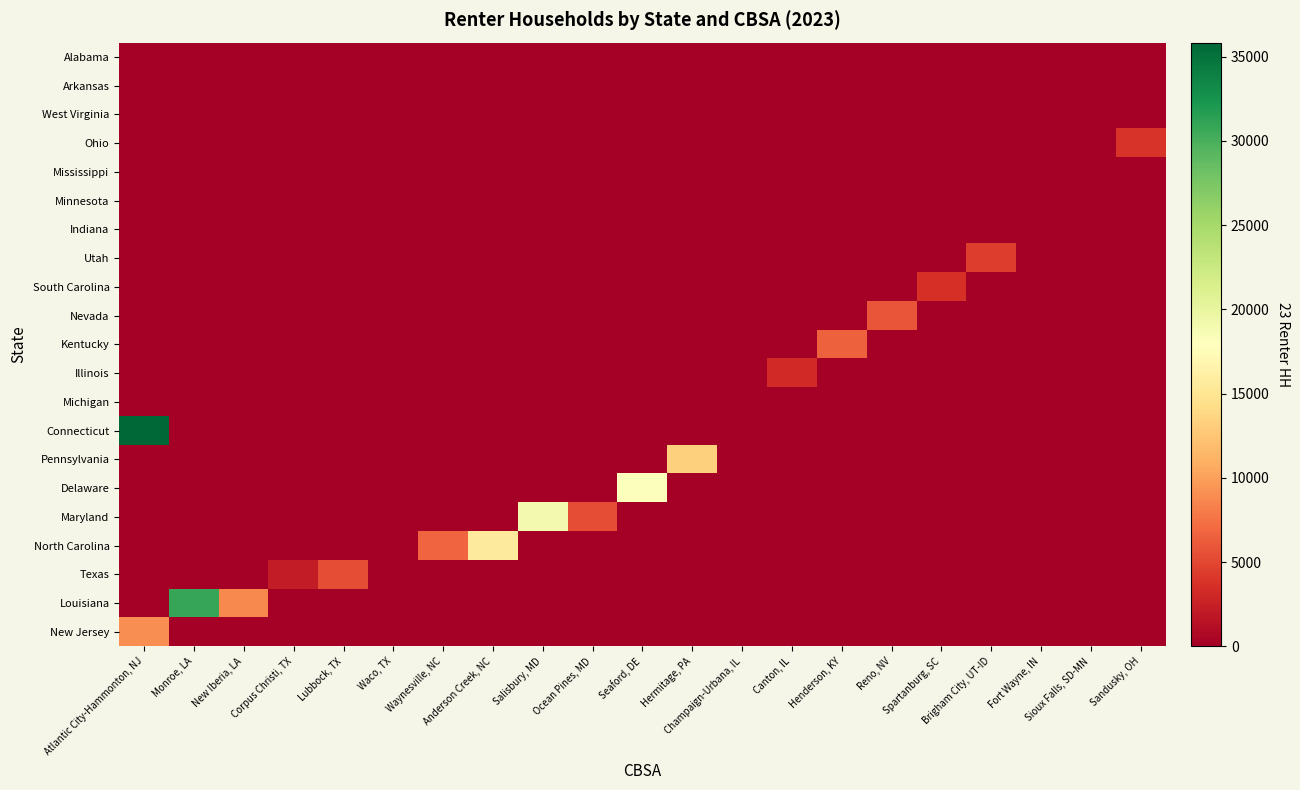

Reading left to right, transcribe all the data shown in this chart.

New Jersey: Atlantic City-Hammonton, NJ=8961	Monroe, LA=0	New Iberia, LA=0	Corpus Christi, TX=0	Lubbock, TX=0	Waco, TX=0	Waynesville, NC=0	Anderson Creek, NC=0	Salisbury, MD=0	Ocean Pines, MD=0	Seaford, DE=0	Hermitage, PA=0	Champaign-Urbana, IL=0	Canton, IL=0	Henderson, KY=0	Reno, NV=0	Spartanburg, SC=0	Brigham City, UT-ID=0	Fort Wayne, IN=0	Sioux Falls, SD-MN=0	Sandusky, OH=0
Louisiana: Atlantic City-Hammonton, NJ=0	Monroe, LA=30915	New Iberia, LA=8719	Corpus Christi, TX=0	Lubbock, TX=0	Waco, TX=0	Waynesville, NC=0	Anderson Creek, NC=0	Salisbury, MD=0	Ocean Pines, MD=0	Seaford, DE=0	Hermitage, PA=0	Champaign-Urbana, IL=0	Canton, IL=0	Henderson, KY=0	Reno, NV=0	Spartanburg, SC=0	Brigham City, UT-ID=0	Fort Wayne, IN=0	Sioux Falls, SD-MN=0	Sandusky, OH=0
Texas: Atlantic City-Hammonton, NJ=0	Monroe, LA=0	New Iberia, LA=0	Corpus Christi, TX=2184	Lubbock, TX=5331	Waco, TX=0	Waynesville, NC=0	Anderson Creek, NC=0	Salisbury, MD=0	Ocean Pines, MD=0	Seaford, DE=0	Hermitage, PA=0	Champaign-Urbana, IL=0	Canton, IL=0	Henderson, KY=0	Reno, NV=0	Spartanburg, SC=0	Brigham City, UT-ID=0	Fort Wayne, IN=0	Sioux Falls, SD-MN=0	Sandusky, OH=0
North Carolina: Atlantic City-Hammonton, NJ=0	Monroe, LA=0	New Iberia, LA=0	Corpus Christi, TX=0	Lubbock, TX=0	Waco, TX=0	Waynesville, NC=6757	Anderson Creek, NC=15582	Salisbury, MD=0	Ocean Pines, MD=0	Seaford, DE=0	Hermitage, PA=0	Champaign-Urbana, IL=0	Canton, IL=0	Henderson, KY=0	Reno, NV=0	Spartanburg, SC=0	Brigham City, UT-ID=0	Fort Wayne, IN=0	Sioux Falls, SD-MN=0	Sandusky, OH=0
Maryland: Atlantic City-Hammonton, NJ=0	Monroe, LA=0	New Iberia, LA=0	Corpus Christi, TX=0	Lubbock, TX=0	Waco, TX=0	Waynesville, NC=0	Anderson Creek, NC=0	Salisbury, MD=19027	Ocean Pines, MD=5345	Seaford, DE=0	Hermitage, PA=0	Champaign-Urbana, IL=0	Canton, IL=0	Henderson, KY=0	Reno, NV=0	Spartanburg, SC=0	Brigham City, UT-ID=0	Fort Wayne, IN=0	Sioux Falls, SD-MN=0	Sandusky, OH=0
Delaware: Atlantic City-Hammonton, NJ=0	Monroe, LA=0	New Iberia, LA=0	Corpus Christi, TX=0	Lubbock, TX=0	Waco, TX=0	Waynesville, NC=0	Anderson Creek, NC=0	Salisbury, MD=0	Ocean Pines, MD=0	Seaford, DE=18111	Hermitage, PA=0	Champaign-Urbana, IL=0	Canton, IL=0	Henderson, KY=0	Reno, NV=0	Spartanburg, SC=0	Brigham City, UT-ID=0	Fort Wayne, IN=0	Sioux Falls, SD-MN=0	Sandusky, OH=0
Pennsylvania: Atlantic City-Hammonton, NJ=0	Monroe, LA=0	New Iberia, LA=0	Corpus Christi, TX=0	Lubbock, TX=0	Waco, TX=0	Waynesville, NC=0	Anderson Creek, NC=0	Salisbury, MD=0	Ocean Pines, MD=0	Seaford, DE=0	Hermitage, PA=13213	Champaign-Urbana, IL=0	Canton, IL=0	Henderson, KY=0	Reno, NV=0	Spartanburg, SC=0	Brigham City, UT-ID=0	Fort Wayne, IN=0	Sioux Falls, SD-MN=0	Sandusky, OH=0
Connecticut: Atlantic City-Hammonton, NJ=35836	Monroe, LA=0	New Iberia, LA=0	Corpus Christi, TX=0	Lubbock, TX=0	Waco, TX=0	Waynesville, NC=0	Anderson Creek, NC=0	Salisbury, MD=0	Ocean Pines, MD=0	Seaford, DE=0	Hermitage, PA=0	Champaign-Urbana, IL=0	Canton, IL=0	Henderson, KY=0	Reno, NV=0	Spartanburg, SC=0	Brigham City, UT-ID=0	Fort Wayne, IN=0	Sioux Falls, SD-MN=0	Sandusky, OH=0
Michigan: Atlantic City-Hammonton, NJ=0	Monroe, LA=0	New Iberia, LA=0	Corpus Christi, TX=0	Lubbock, TX=0	Waco, TX=0	Waynesville, NC=0	Anderson Creek, NC=0	Salisbury, MD=0	Ocean Pines, MD=0	Seaford, DE=0	Hermitage, PA=0	Champaign-Urbana, IL=0	Canton, IL=0	Henderson, KY=0	Reno, NV=0	Spartanburg, SC=0	Brigham City, UT-ID=0	Fort Wayne, IN=0	Sioux Falls, SD-MN=0	Sandusky, OH=0
Illinois: Atlantic City-Hammonton, NJ=0	Monroe, LA=0	New Iberia, LA=0	Corpus Christi, TX=0	Lubbock, TX=0	Waco, TX=0	Waynesville, NC=0	Anderson Creek, NC=0	Salisbury, MD=0	Ocean Pines, MD=0	Seaford, DE=0	Hermitage, PA=0	Champaign-Urbana, IL=0	Canton, IL=3163	Henderson, KY=0	Reno, NV=0	Spartanburg, SC=0	Brigham City, UT-ID=0	Fort Wayne, IN=0	Sioux Falls, SD-MN=0	Sandusky, OH=0
Kentucky: Atlantic City-Hammonton, NJ=0	Monroe, LA=0	New Iberia, LA=0	Corpus Christi, TX=0	Lubbock, TX=0	Waco, TX=0	Waynesville, NC=0	Anderson Creek, NC=0	Salisbury, MD=0	Ocean Pines, MD=0	Seaford, DE=0	Hermitage, PA=0	Champaign-Urbana, IL=0	Canton, IL=0	Henderson, KY=6502	Reno, NV=0	Spartanburg, SC=0	Brigham City, UT-ID=0	Fort Wayne, IN=0	Sioux Falls, SD-MN=0	Sandusky, OH=0
Nevada: Atlantic City-Hammonton, NJ=0	Monroe, LA=0	New Iberia, LA=0	Corpus Christi, TX=0	Lubbock, TX=0	Waco, TX=0	Waynesville, NC=0	Anderson Creek, NC=0	Salisbury, MD=0	Ocean Pines, MD=0	Seaford, DE=0	Hermitage, PA=0	Champaign-Urbana, IL=0	Canton, IL=0	Henderson, KY=0	Reno, NV=5879	Spartanburg, SC=0	Brigham City, UT-ID=0	Fort Wayne, IN=0	Sioux Falls, SD-MN=0	Sandusky, OH=0
South Carolina: Atlantic City-Hammonton, NJ=0	Monroe, LA=0	New Iberia, LA=0	Corpus Christi, TX=0	Lubbock, TX=0	Waco, TX=0	Waynesville, NC=0	Anderson Creek, NC=0	Salisbury, MD=0	Ocean Pines, MD=0	Seaford, DE=0	Hermitage, PA=0	Champaign-Urbana, IL=0	Canton, IL=0	Henderson, KY=0	Reno, NV=0	Spartanburg, SC=3531	Brigham City, UT-ID=0	Fort Wayne, IN=0	Sioux Falls, SD-MN=0	Sandusky, OH=0
Utah: Atlantic City-Hammonton, NJ=0	Monroe, LA=0	New Iberia, LA=0	Corpus Christi, TX=0	Lubbock, TX=0	Waco, TX=0	Waynesville, NC=0	Anderson Creek, NC=0	Salisbury, MD=0	Ocean Pines, MD=0	Seaford, DE=0	Hermitage, PA=0	Champaign-Urbana, IL=0	Canton, IL=0	Henderson, KY=0	Reno, NV=0	Spartanburg, SC=0	Brigham City, UT-ID=4424	Fort Wayne, IN=0	Sioux Falls, SD-MN=0	Sandusky, OH=0
Indiana: Atlantic City-Hammonton, NJ=0	Monroe, LA=0	New Iberia, LA=0	Corpus Christi, TX=0	Lubbock, TX=0	Waco, TX=0	Waynesville, NC=0	Anderson Creek, NC=0	Salisbury, MD=0	Ocean Pines, MD=0	Seaford, DE=0	Hermitage, PA=0	Champaign-Urbana, IL=0	Canton, IL=0	Henderson, KY=0	Reno, NV=0	Spartanburg, SC=0	Brigham City, UT-ID=0	Fort Wayne, IN=0	Sioux Falls, SD-MN=0	Sandusky, OH=0
Minnesota: Atlantic City-Hammonton, NJ=0	Monroe, LA=0	New Iberia, LA=0	Corpus Christi, TX=0	Lubbock, TX=0	Waco, TX=0	Waynesville, NC=0	Anderson Creek, NC=0	Salisbury, MD=0	Ocean Pines, MD=0	Seaford, DE=0	Hermitage, PA=0	Champaign-Urbana, IL=0	Canton, IL=0	Henderson, KY=0	Reno, NV=0	Spartanburg, SC=0	Brigham City, UT-ID=0	Fort Wayne, IN=0	Sioux Falls, SD-MN=0	Sandusky, OH=0
Mississippi: Atlantic City-Hammonton, NJ=0	Monroe, LA=0	New Iberia, LA=0	Corpus Christi, TX=0	Lubbock, TX=0	Waco, TX=0	Waynesville, NC=0	Anderson Creek, NC=0	Salisbury, MD=0	Ocean Pines, MD=0	Seaford, DE=0	Hermitage, PA=0	Champaign-Urbana, IL=0	Canton, IL=0	Henderson, KY=0	Reno, NV=0	Spartanburg, SC=0	Brigham City, UT-ID=0	Fort Wayne, IN=0	Sioux Falls, SD-MN=0	Sandusky, OH=0
Ohio: Atlantic City-Hammonton, NJ=0	Monroe, LA=0	New Iberia, LA=0	Corpus Christi, TX=0	Lubbock, TX=0	Waco, TX=0	Waynesville, NC=0	Anderson Creek, NC=0	Salisbury, MD=0	Ocean Pines, MD=0	Seaford, DE=0	Hermitage, PA=0	Champaign-Urbana, IL=0	Canton, IL=0	Henderson, KY=0	Reno, NV=0	Spartanburg, SC=0	Brigham City, UT-ID=0	Fort Wayne, IN=0	Sioux Falls, SD-MN=0	Sandusky, OH=3809
West Virginia: Atlantic City-Hammonton, NJ=0	Monroe, LA=0	New Iberia, LA=0	Corpus Christi, TX=0	Lubbock, TX=0	Waco, TX=0	Waynesville, NC=0	Anderson Creek, NC=0	Salisbury, MD=0	Ocean Pines, MD=0	Seaford, DE=0	Hermitage, PA=0	Champaign-Urbana, IL=0	Canton, IL=0	Henderson, KY=0	Reno, NV=0	Spartanburg, SC=0	Brigham City, UT-ID=0	Fort Wayne, IN=0	Sioux Falls, SD-MN=0	Sandusky, OH=0
Arkansas: Atlantic City-Hammonton, NJ=0	Monroe, LA=0	New Iberia, LA=0	Corpus Christi, TX=0	Lubbock, TX=0	Waco, TX=0	Waynesville, NC=0	Anderson Creek, NC=0	Salisbury, MD=0	Ocean Pines, MD=0	Seaford, DE=0	Hermitage, PA=0	Champaign-Urbana, IL=0	Canton, IL=0	Henderson, KY=0	Reno, NV=0	Spartanburg, SC=0	Brigham City, UT-ID=0	Fort Wayne, IN=0	Sioux Falls, SD-MN=0	Sandusky, OH=0
Alabama: Atlantic City-Hammonton, NJ=0	Monroe, LA=0	New Iberia, LA=0	Corpus Christi, TX=0	Lubbock, TX=0	Waco, TX=0	Waynesville, NC=0	Anderson Creek, NC=0	Salisbury, MD=0	Ocean Pines, MD=0	Seaford, DE=0	Hermitage, PA=0	Champaign-Urbana, IL=0	Canton, IL=0	Henderson, KY=0	Reno, NV=0	Spartanburg, SC=0	Brigham City, UT-ID=0	Fort Wayne, IN=0	Sioux Falls, SD-MN=0	Sandusky, OH=0